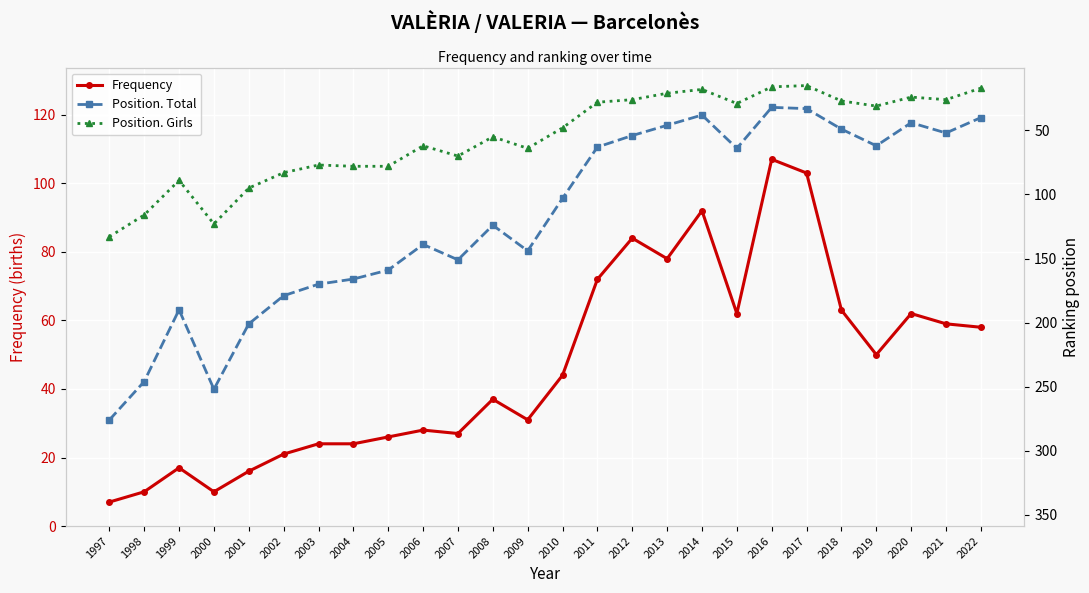

Which series has the largest total across all categories?

Position. Total